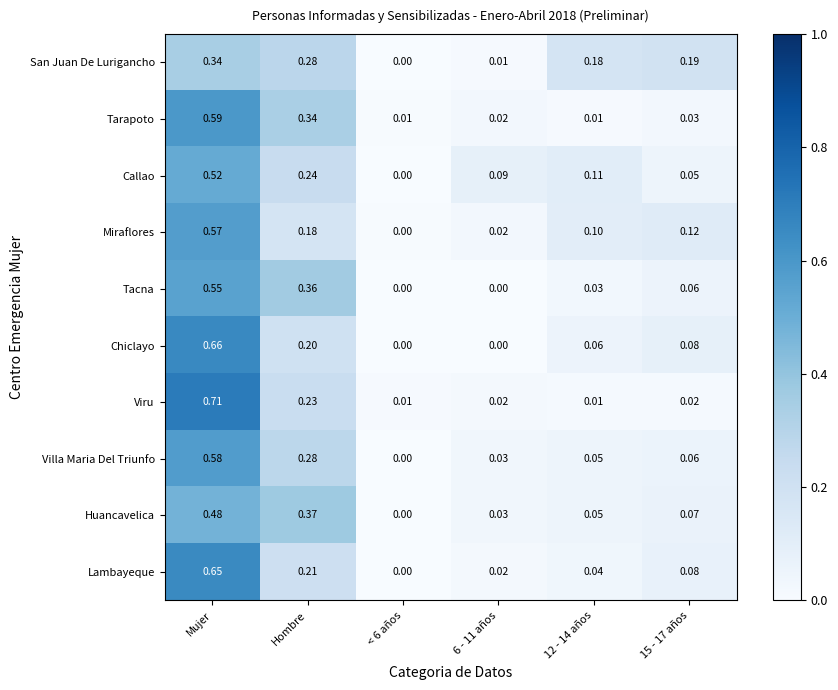

At which category is the sum across all series the highest?

Mujer